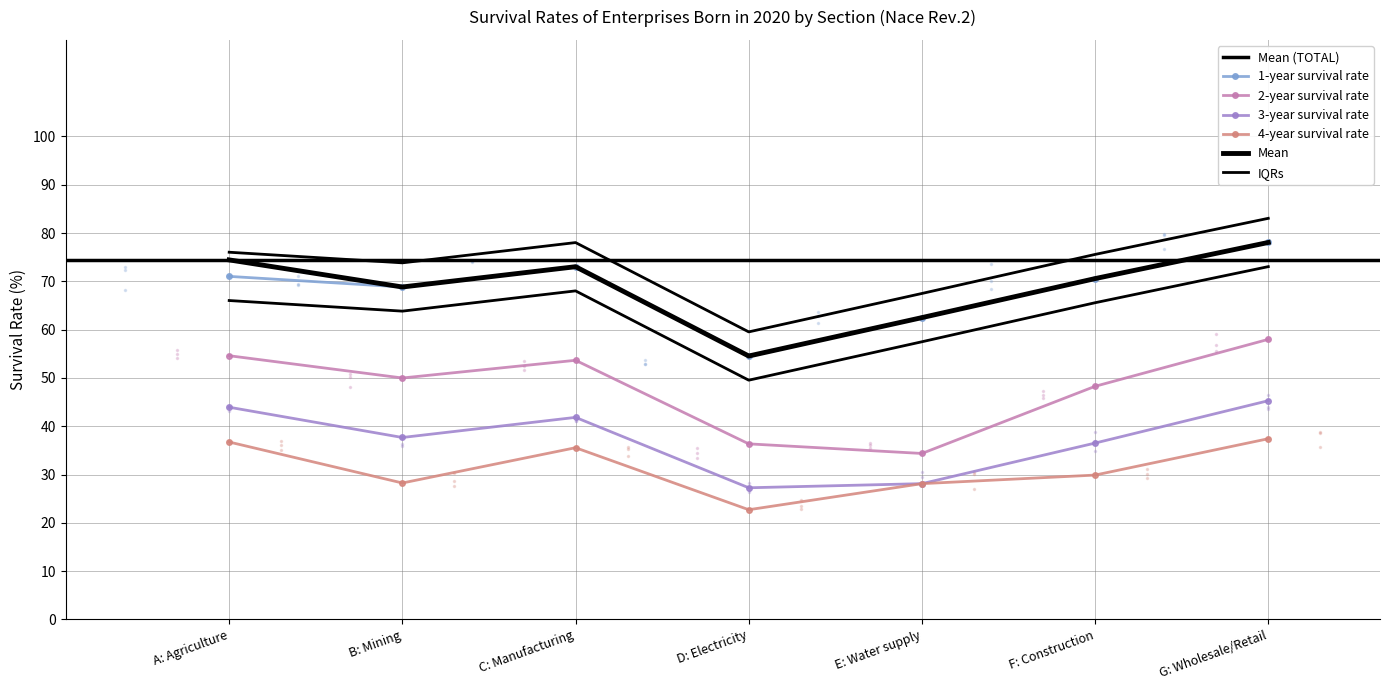

The value of 4-year survival rate at C is 63.2. True or false?

False